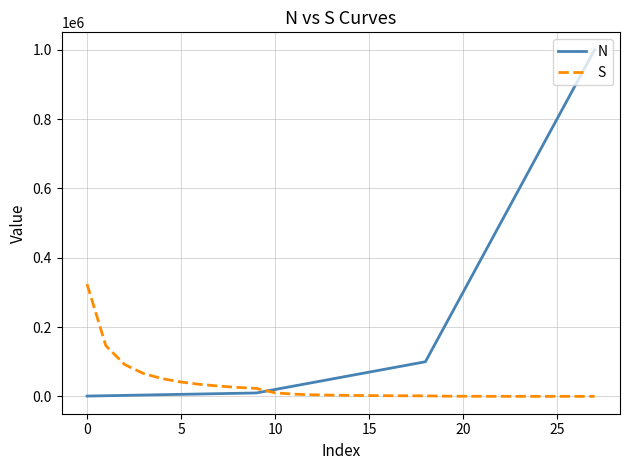

Rank the series by their average value, from lowest to highest.

S, N